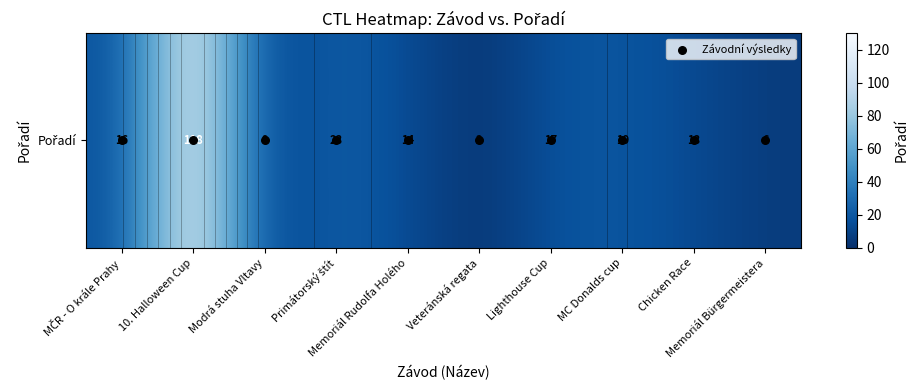

At which label does Závodní výsledky reach its minimum?

MČR - O krále Prahy